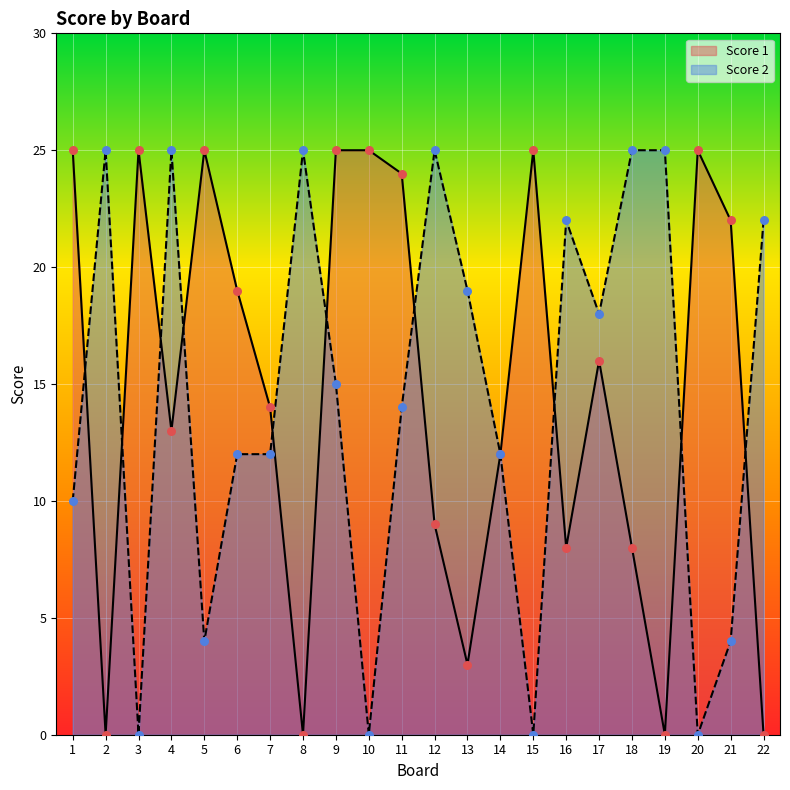

At which category is the sum across all series the highest?

9